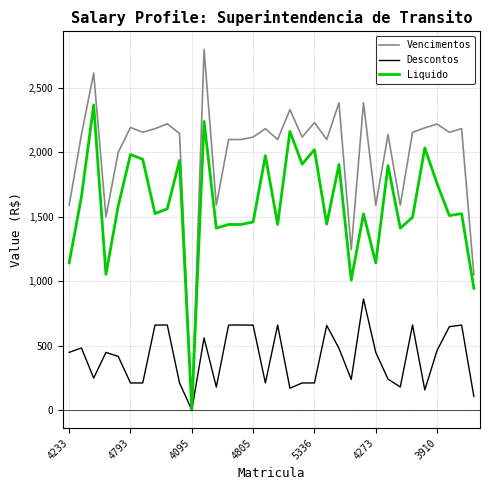

Count the number of categories in the chart.

34